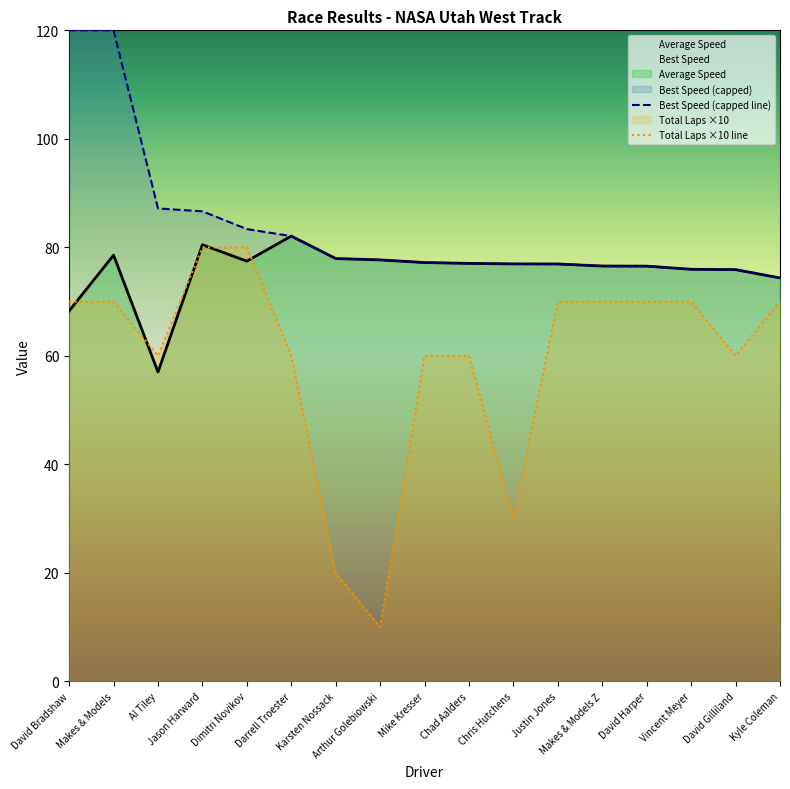

At which category is the sum across all series the highest?

David Bradshaw